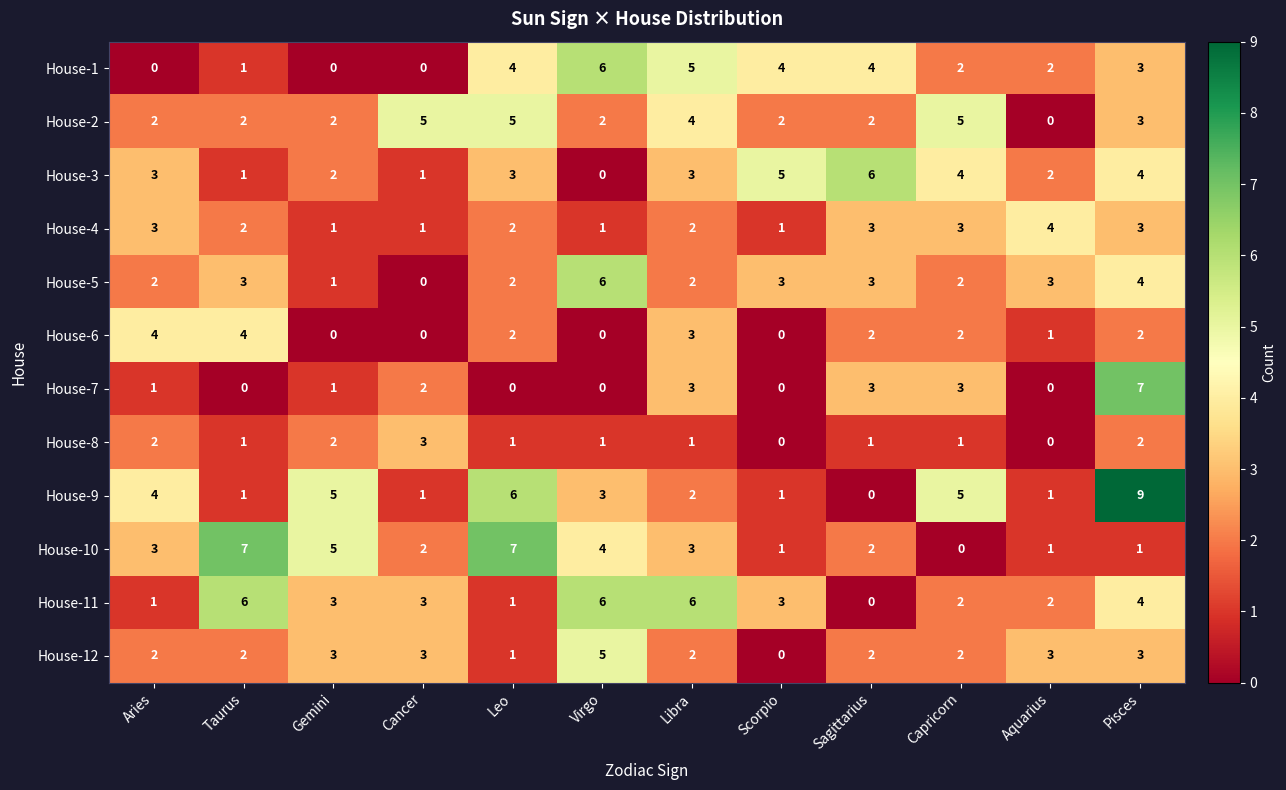

What is the sum of the House-8 values at Aries and Taurus?

3